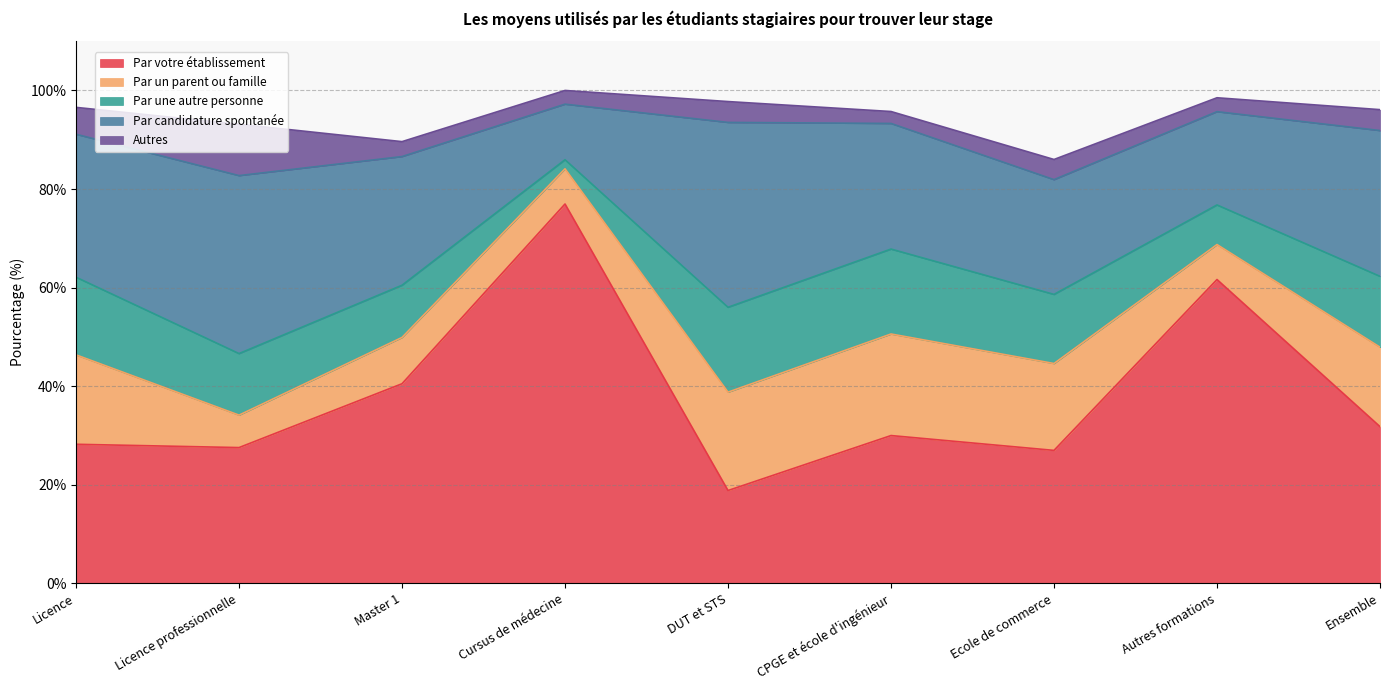

How many intersections are there between Par candidature spontanée and Par votre établissement?

3